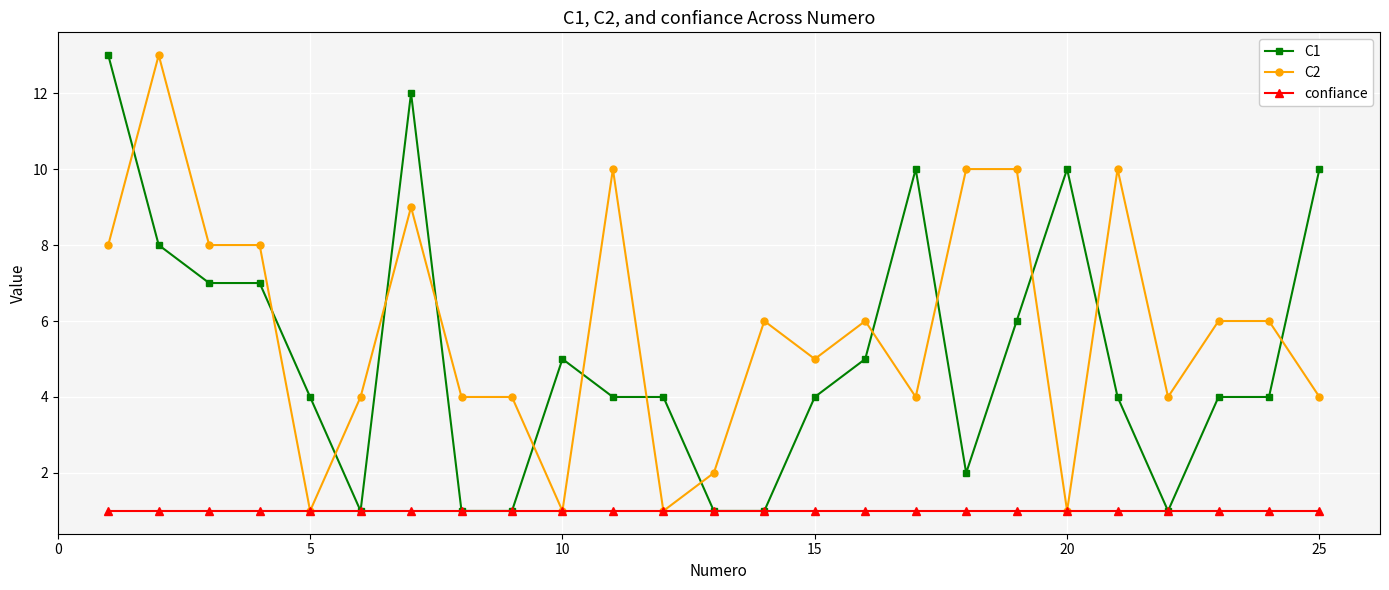

How many categories are shown in the chart?

25